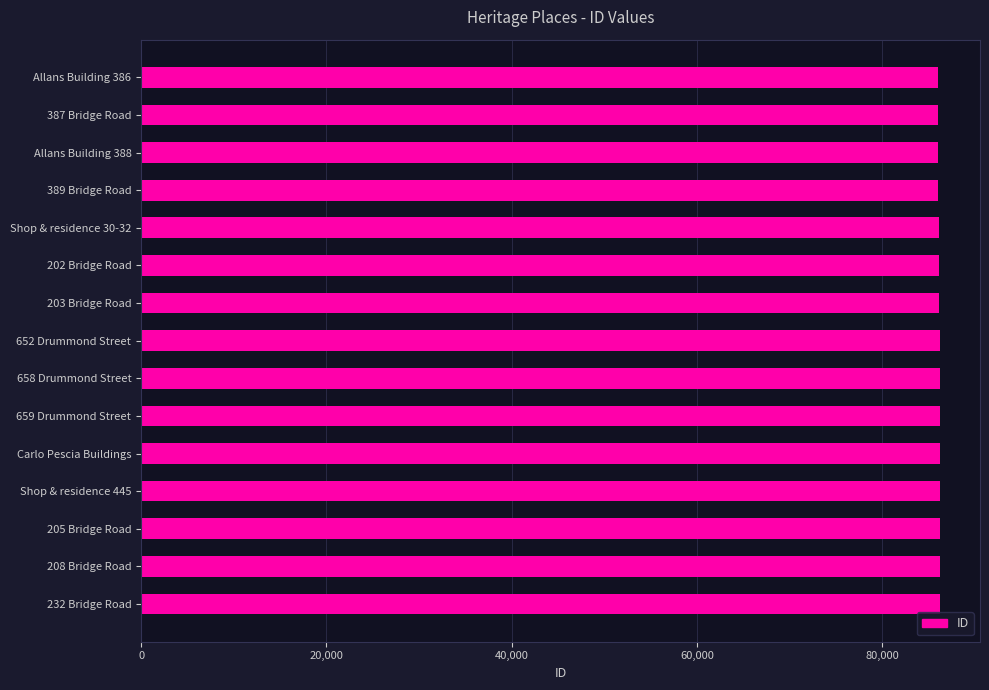

What is the ratio of the value at 205 Bridge Road to the value at 658 Drummond Street?

1.0